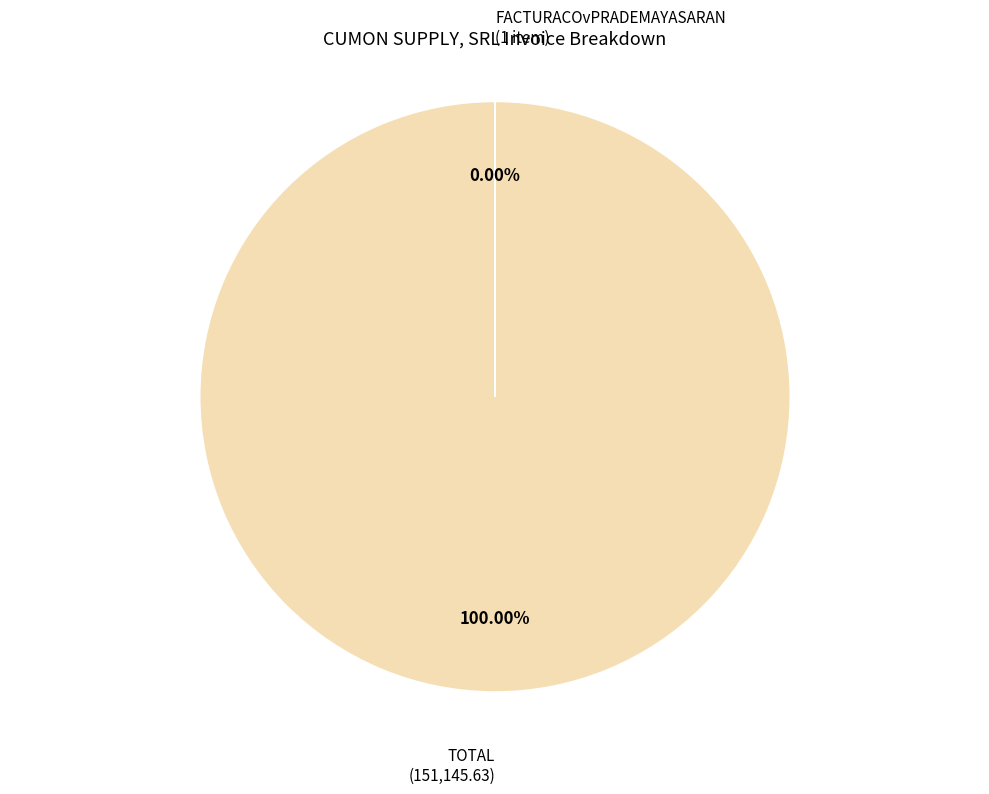

Is there any slice that represents more than half of the pie?

Yes